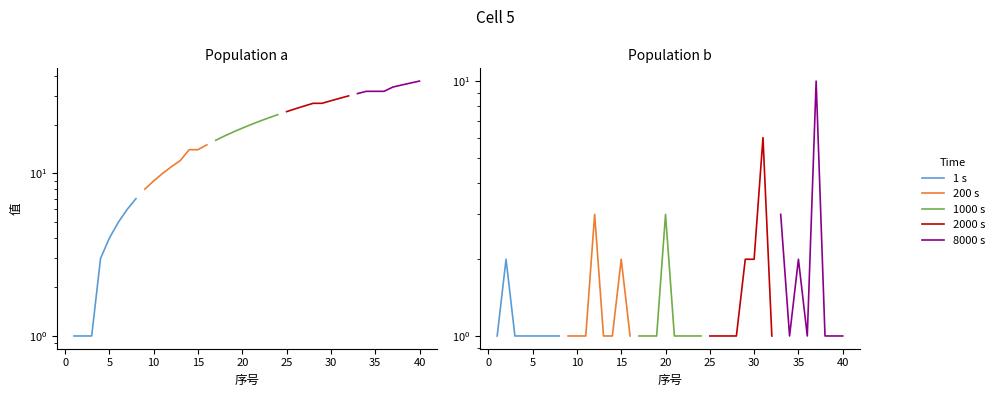

Which series has the largest total across all categories?

8000 s